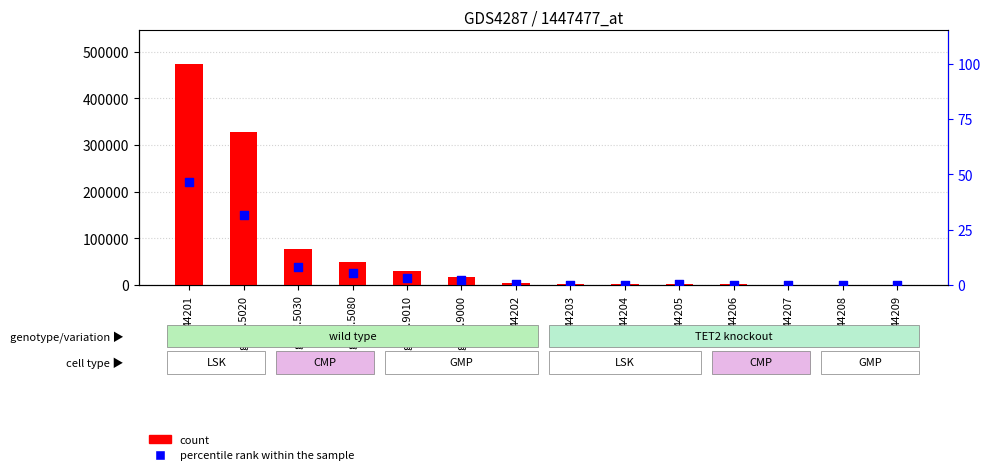

Which series contains the highest Y value?

count